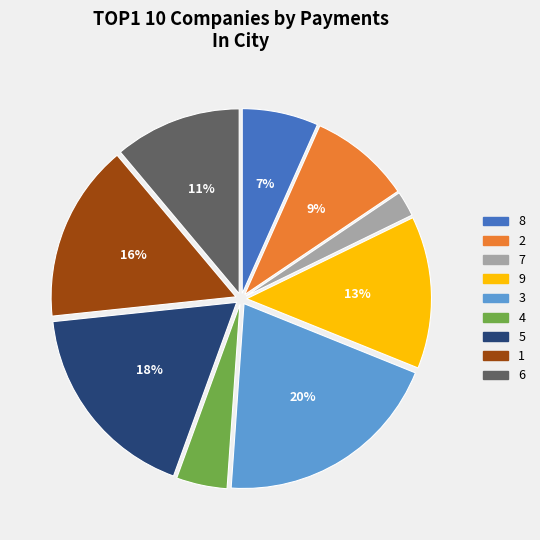

Between 6 and 1, which is larger?

1